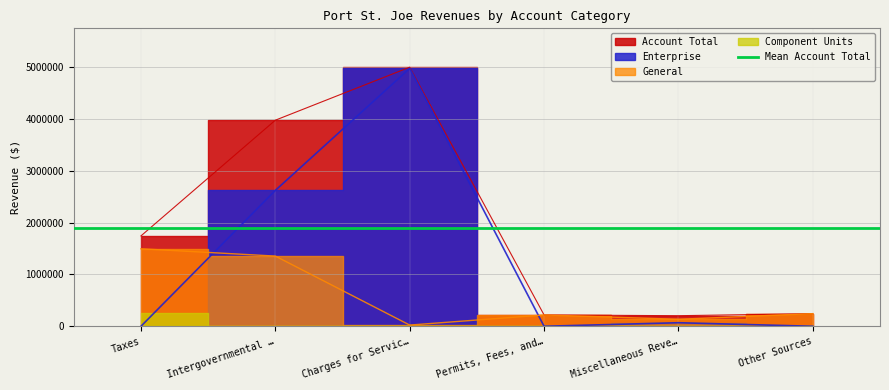

What is the label of the 1st point from the left?

Taxes